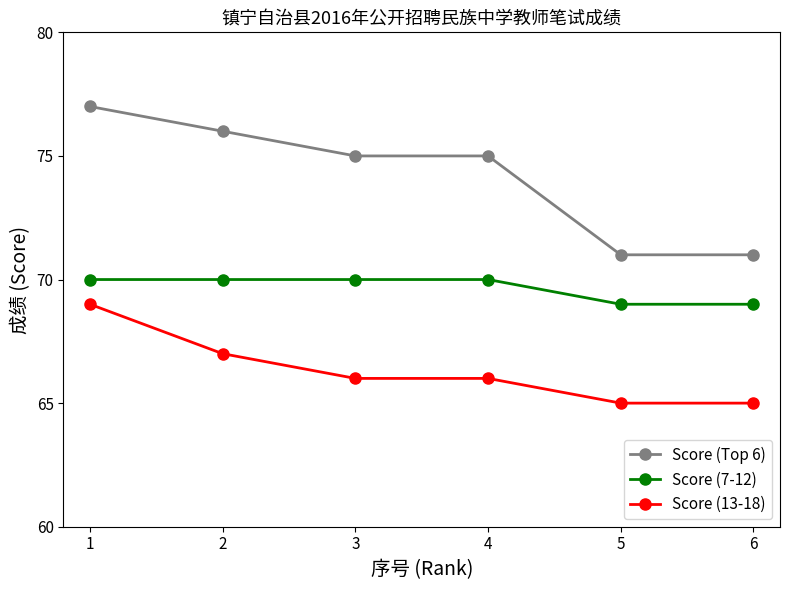

True or false: Score (7-12) has more than 2 interior local peaks.

False